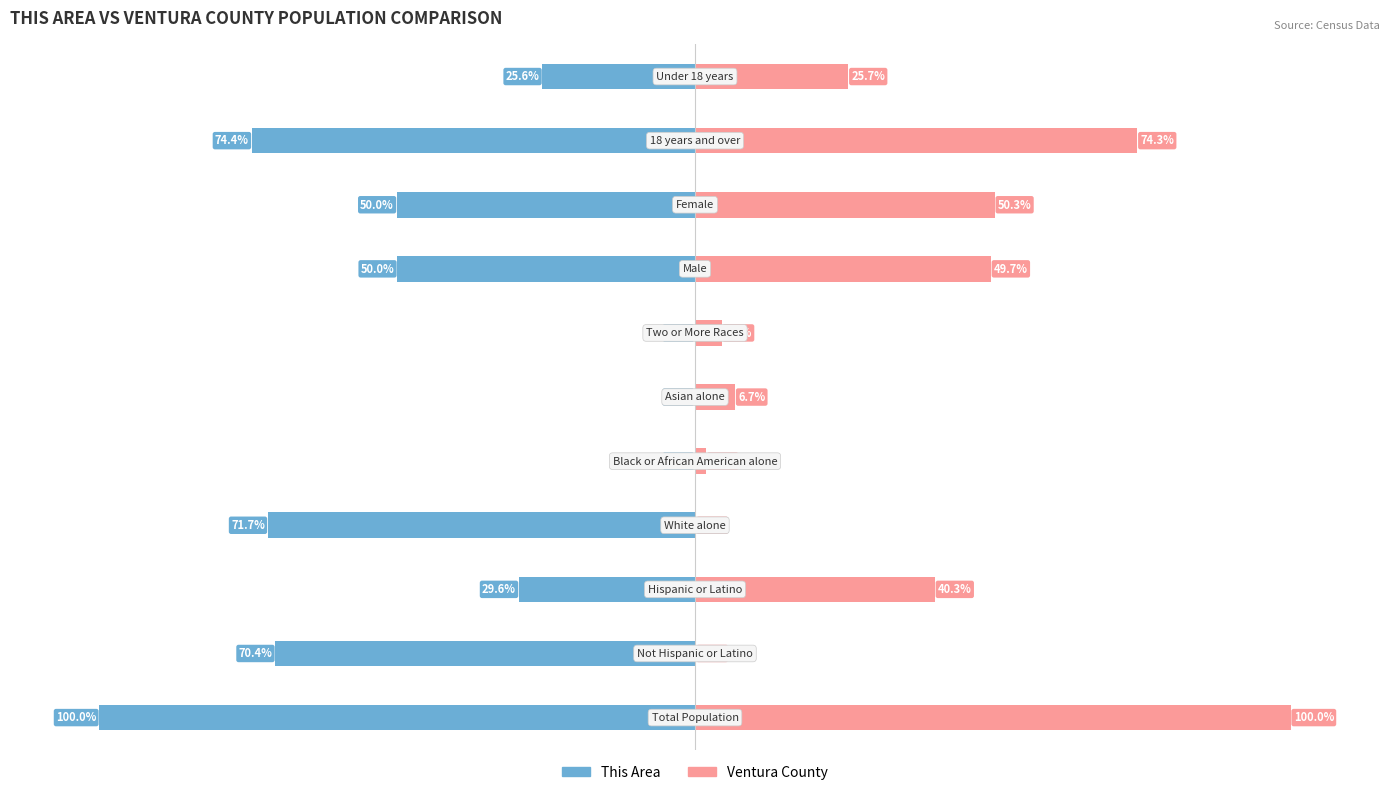

How many groups of bars are there?

11